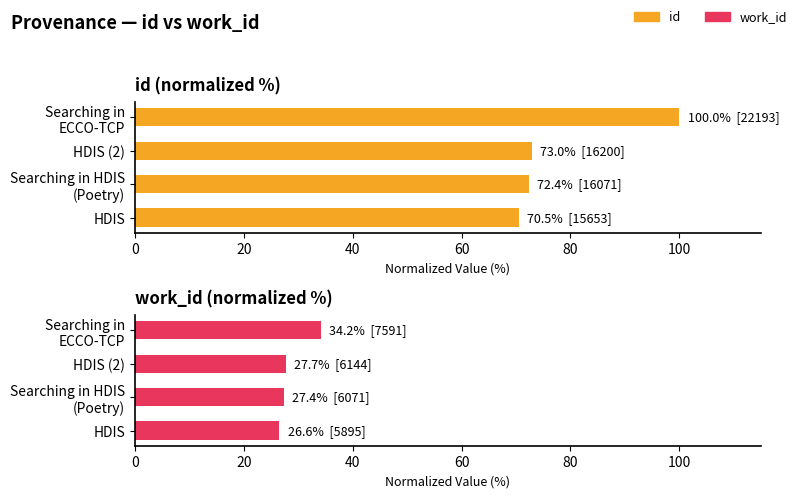

The value of work_id at HDIS (2) is 48.6. True or false?

False